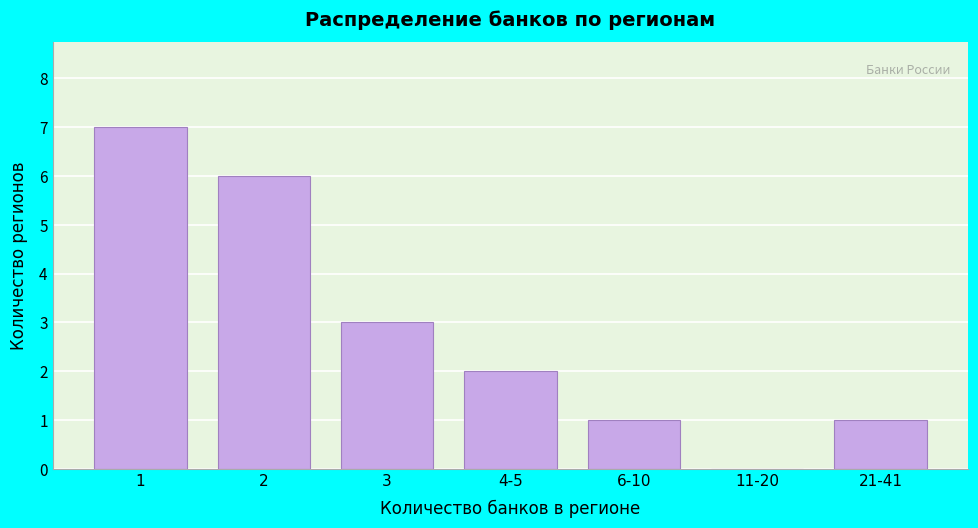

Reading right to left, list all the values displayed in this chart.

21-41=1	11-20=0	6-10=1	4-5=2	3=3	2=6	1=7